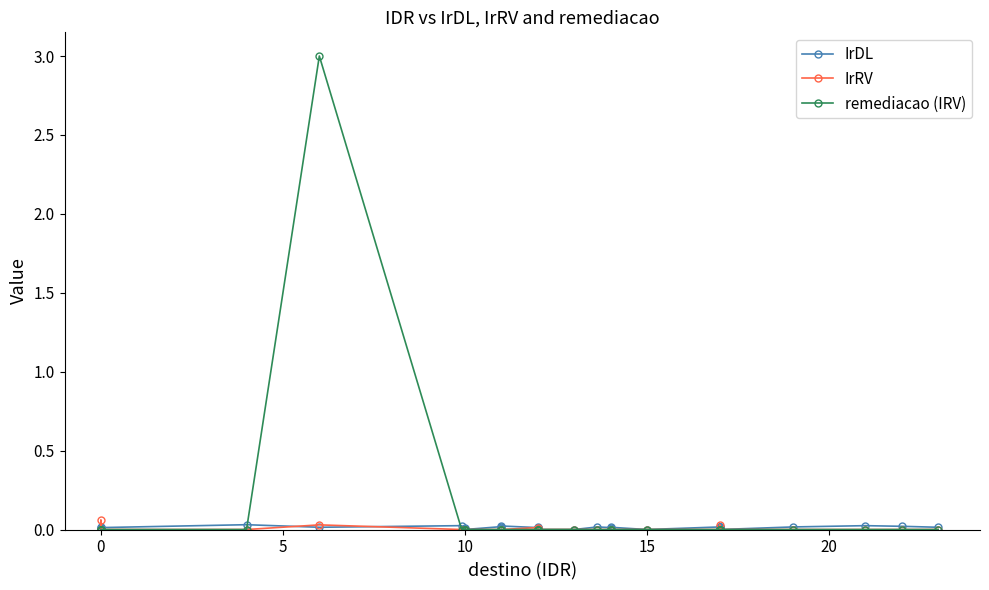

Reading right to left, extract all data points from this chart.

IrDL: 0.0	0.0	0.0	0.0	0.0	0.0	0.0	0.0	0.0	0.0	0.0	0.0	0.0	0.0	0.0	0.0	0.0	0.0	0.0	0.0	0.0	0.0	0.0	0.0	0.0	0.0	0.0	0.0	0.0	0.0	0.0	0.0	0.0	0.0	0.0	0.0	0.0	0.0	0.0	0.0
IrRV: 0.0	0.0	0.0	0.0	0.0	0.0	0.0	0.0	0.0	0.0	0.0	0.0	0.0	0.0	0.0	0.0	0.0	0.0	0.0	0.0	0.0	0.0	0.0	0.0	0.0	0.0	0.0	0.0	0.0	0.0	0.0	0.0	0.0	0.0	0.0	0.1	0.0	0.0	0.0	0.0
remediacao (IRV): 0.0	0.0	0.0	0.0	0.0	0.0	0.0	0.0	0.0	0.0	0.0	0.0	0.0	0.0	0.0	0.0	0.0	0.0	0.0	0.0	0.0	0.0	0.0	0.0	0.0	0.0	0.0	0.0	0.0	0.0	0.0	3.0	0.0	0.0	0.0	0.0	0.0	0.0	0.0	0.0